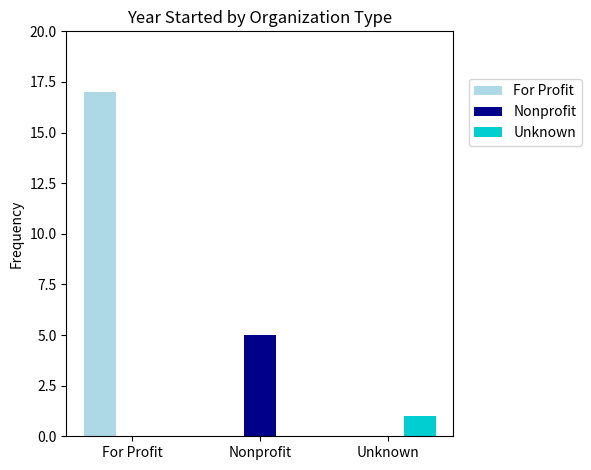

How many categories are shown in the chart?

3